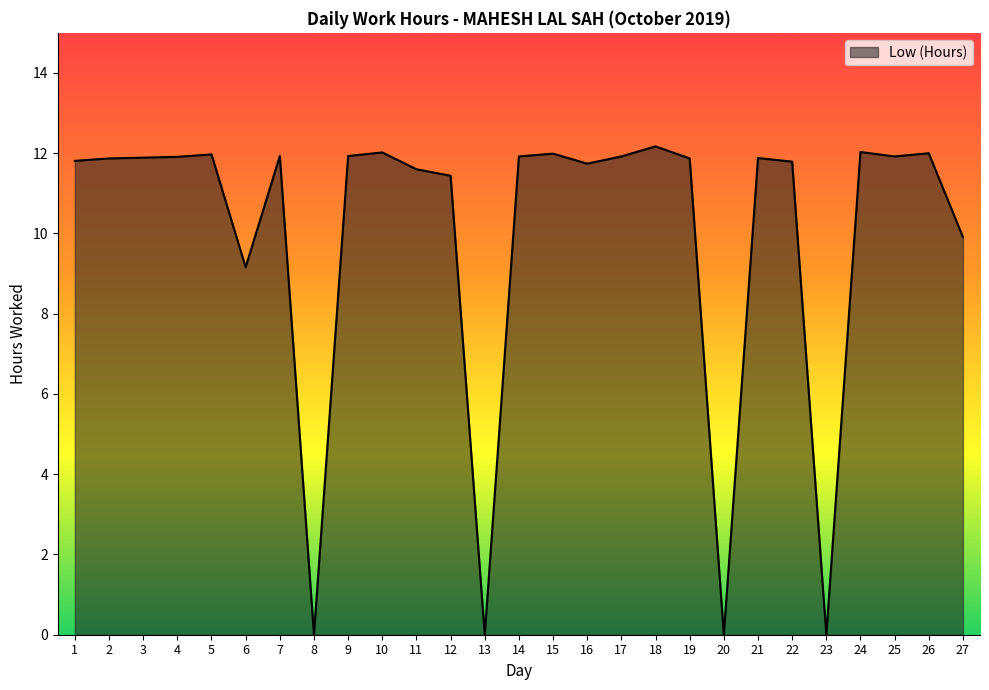

What is the change in value from 16 to 18?

+0.4